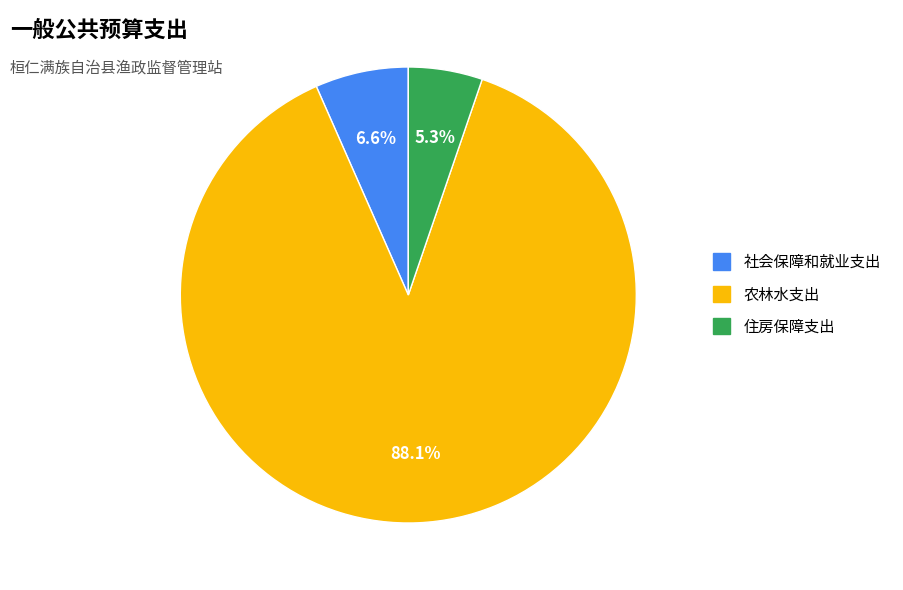

What is the smallest slice in the pie chart?

住房保障支出